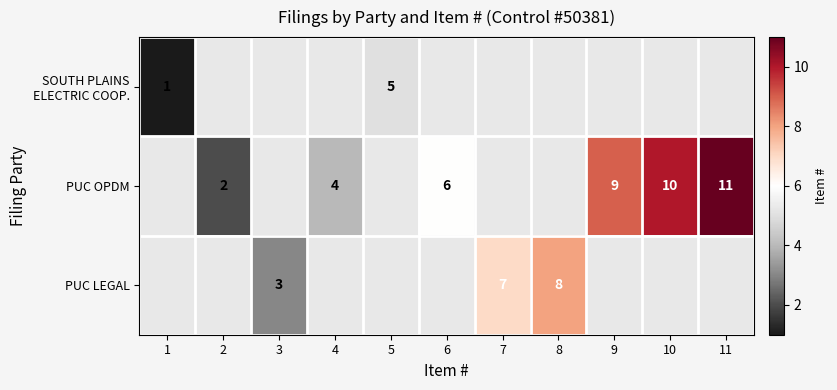

The value of PUC OPDM at 11 is 11.0. True or false?

True